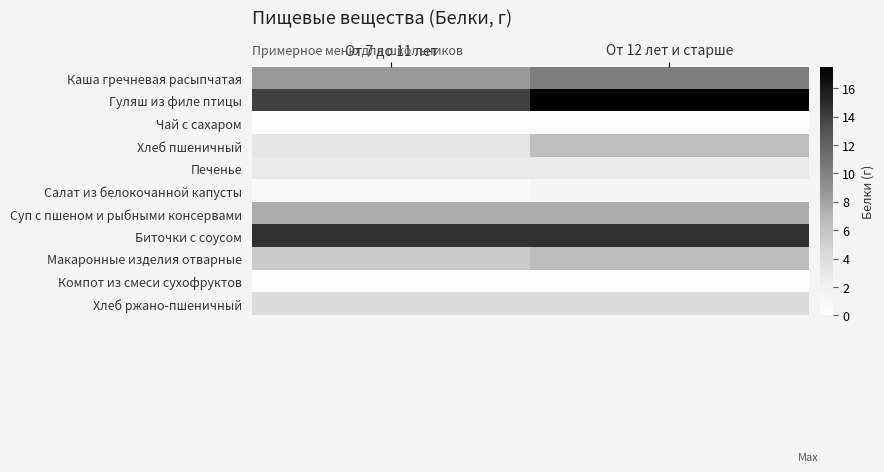

List the series in order of their peak value, lowest first.

Компот из смеси сухофруктов, Чай с сахаром, Салат из белокочанной капусты, Печенье, Хлеб ржано-пшеничный, Хлеб пшеничный, Макаронные изделия отварные, Суп с пшеном и рыбными консервами, Каша гречневая расыпчатая, Биточки с соусом, Гуляш из филе птицы